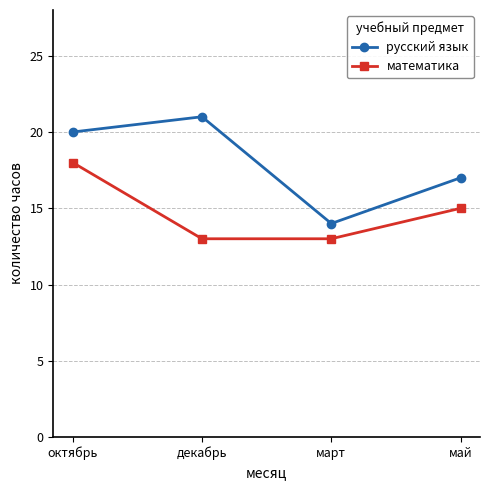

What is the lowest value of the математика series?

13